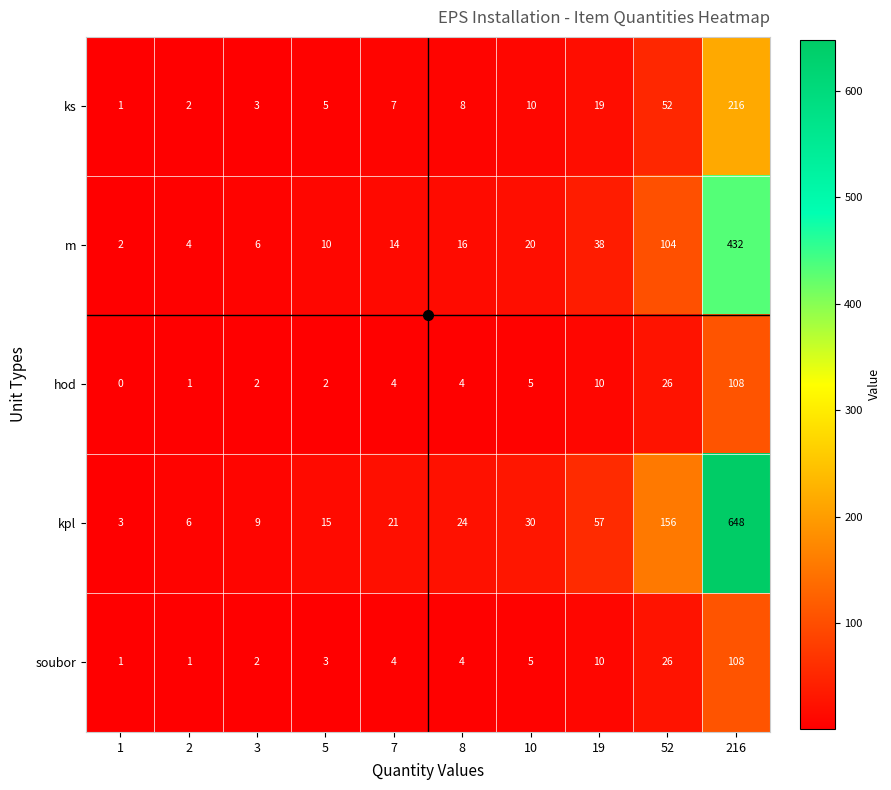

Count the number of data series in this chart.

5